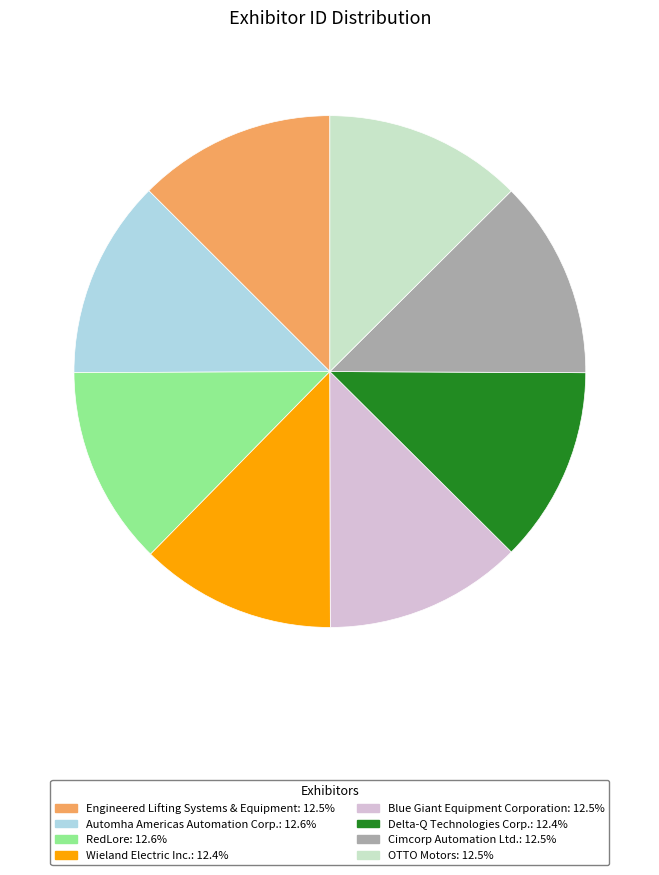

Does Automha Americas Automation Corp. account for over 50% of the chart?

No